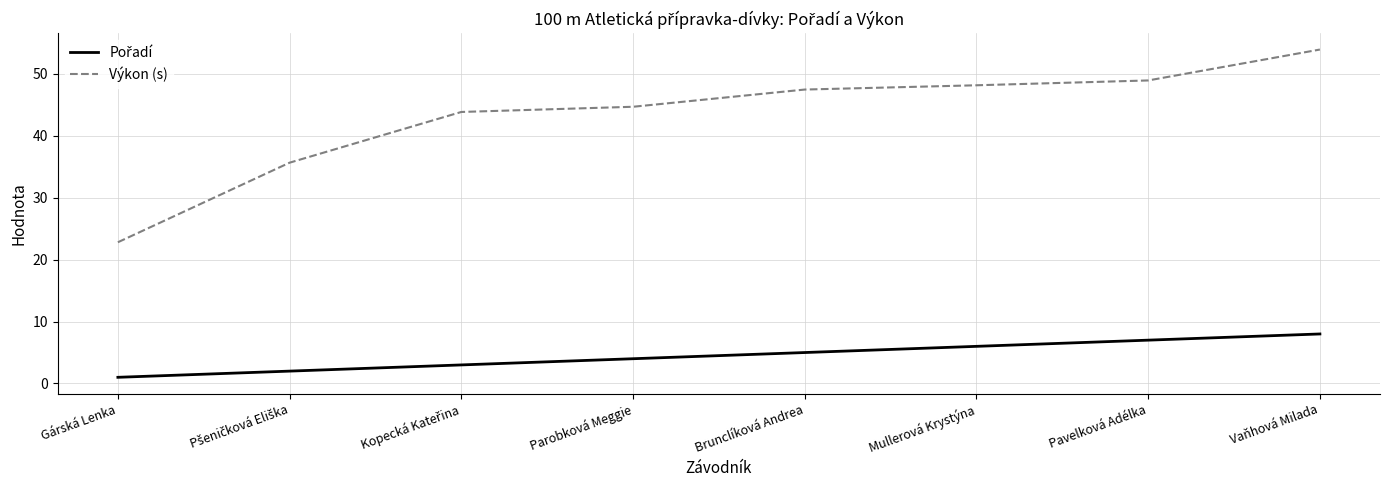

What position from the left is Mullerová Krystýna?

6